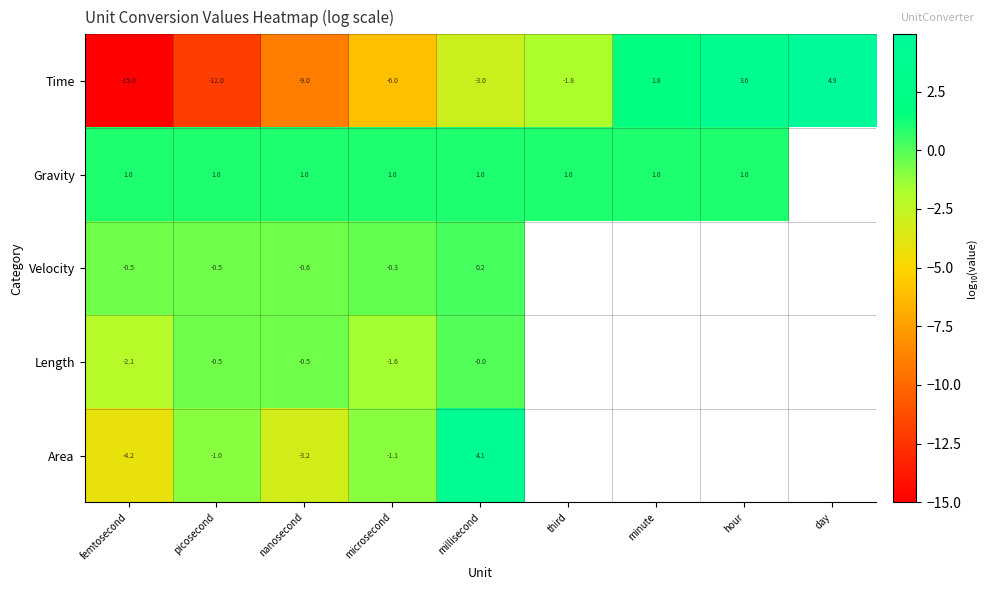

At which category is the sum across all series the highest?

millisecond